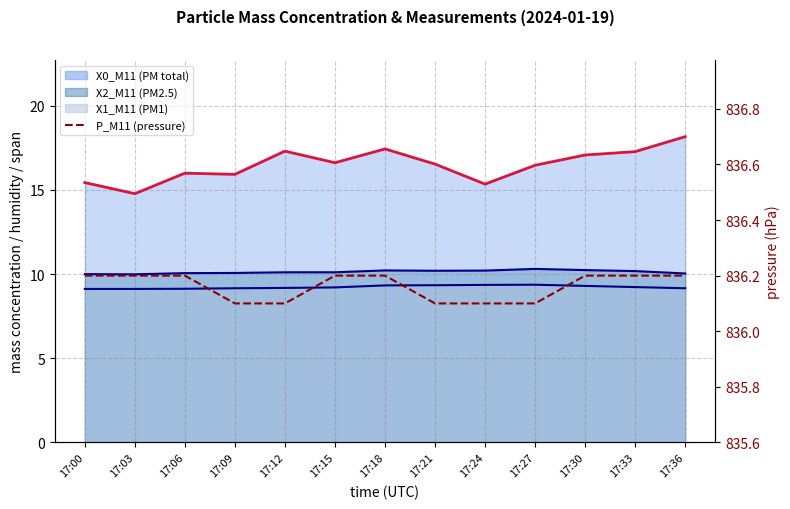

Reading left to right, transcribe all the data shown in this chart.

X0_M11 (line): 17:00=15.4	17:03=14.8	17:06=16.0	17:09=15.9	17:12=17.3	17:15=16.6	17:18=17.4	17:21=16.5	17:24=15.3	17:27=16.5	17:30=17.1	17:33=17.3	17:36=18.2
X2_M11 (line): 17:00=10.0	17:03=10.0	17:06=10.1	17:09=10.1	17:12=10.1	17:15=10.1	17:18=10.2	17:21=10.2	17:24=10.2	17:27=10.3	17:30=10.2	17:33=10.2	17:36=10.0
X1_M11 (line): 17:00=9.1	17:03=9.1	17:06=9.1	17:09=9.2	17:12=9.2	17:15=9.2	17:18=9.3	17:21=9.3	17:24=9.4	17:27=9.4	17:30=9.3	17:33=9.2	17:36=9.2
P_M11: 17:00=836.2	17:03=836.2	17:06=836.2	17:09=836.1	17:12=836.1	17:15=836.2	17:18=836.2	17:21=836.1	17:24=836.1	17:27=836.1	17:30=836.2	17:33=836.2	17:36=836.2